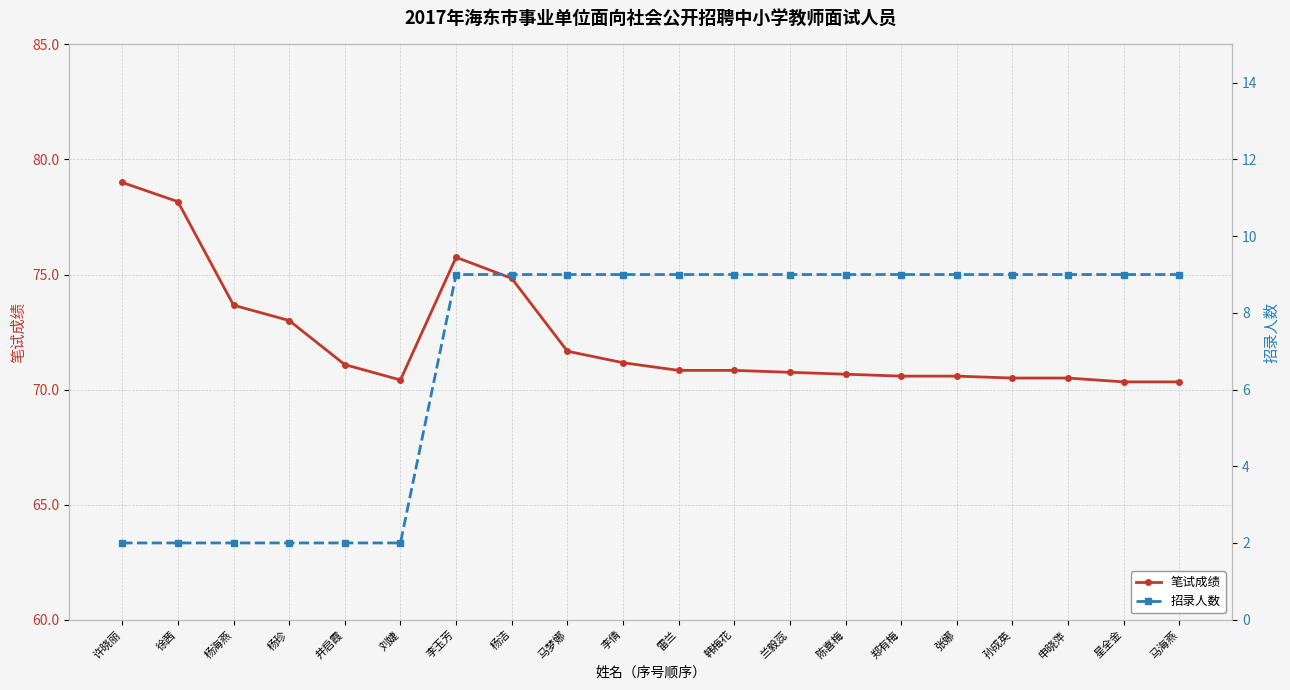

Does the chart have visible grid lines?

Yes